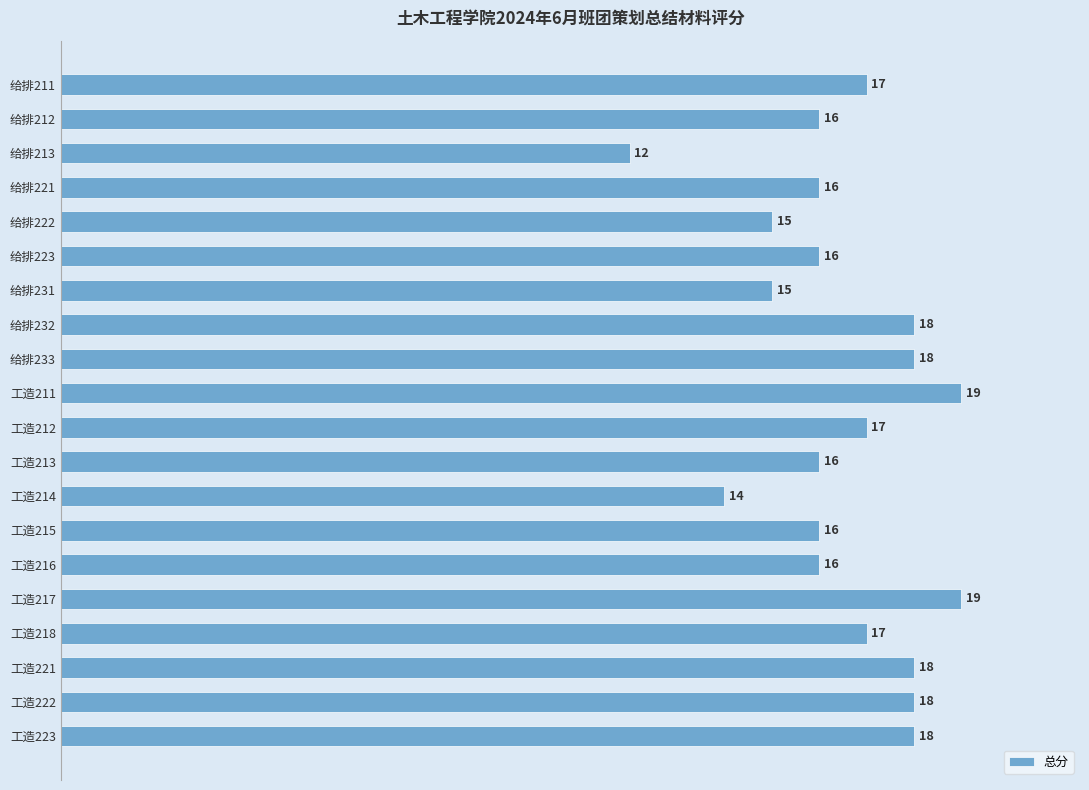

What is the sum of all values?

331